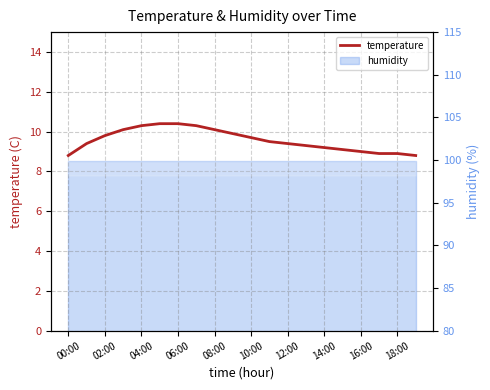

Does the chart display data point markers on the line(s)?

No